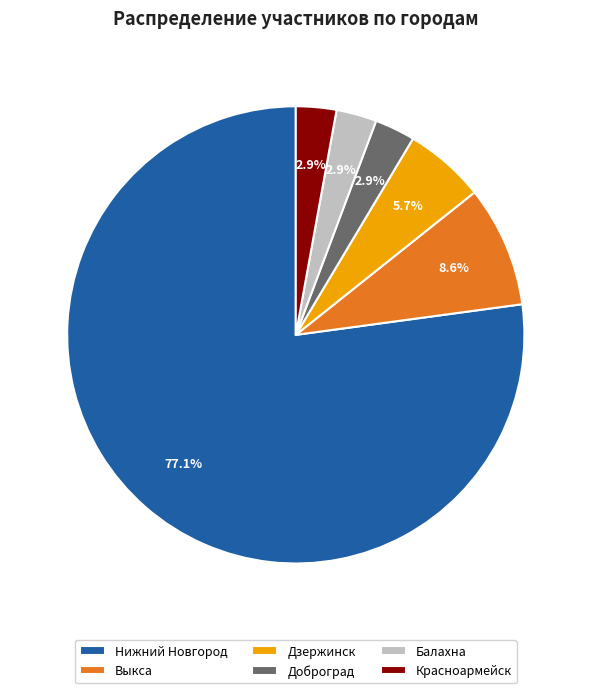

Do Нижний Новгород and Балахна together represent more than half of the pie?

Yes